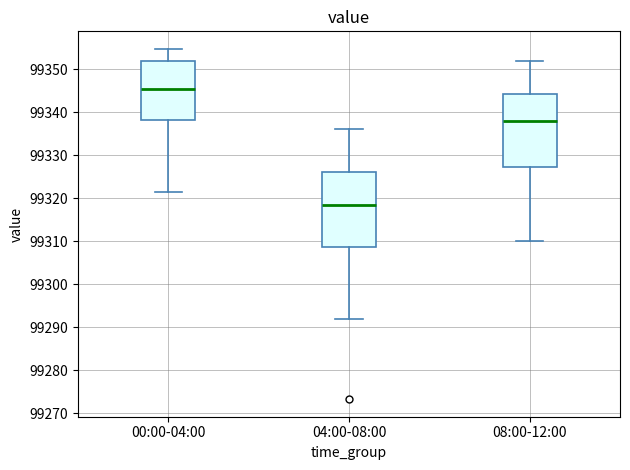

Which box has the highest median line?

00:00-04:00